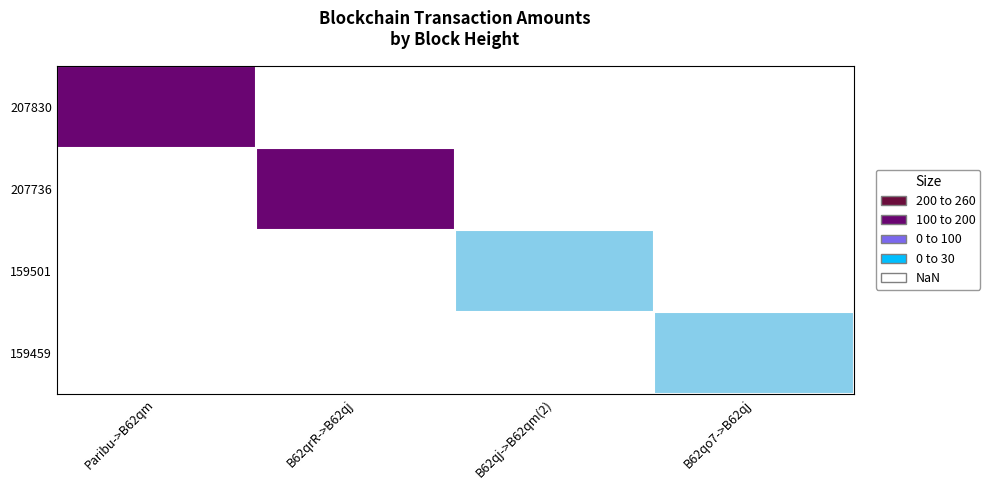

Rank the series by their average value, from lowest to highest.

207830, 207736, 159501, 159459